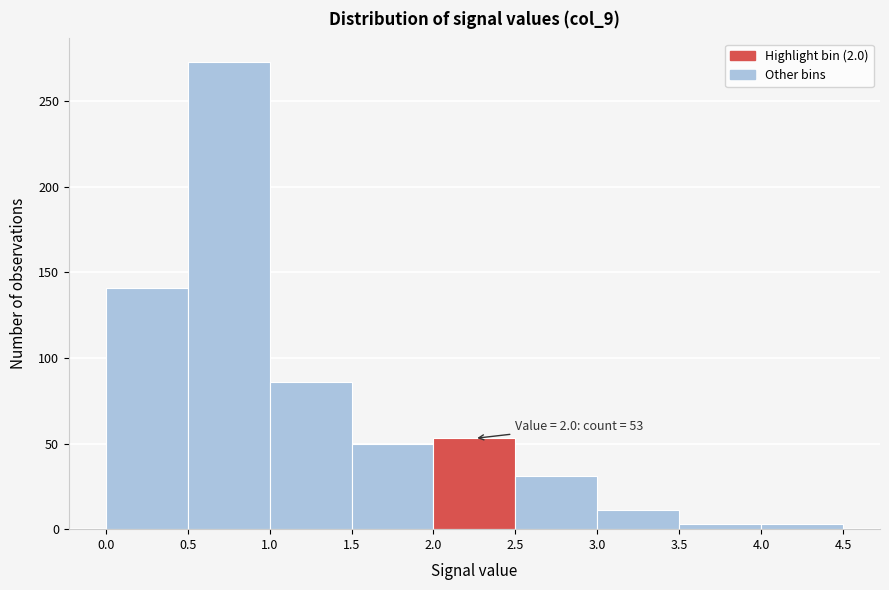

Over which range of the x-axis is the bar tallest?

0.5 to 1.0